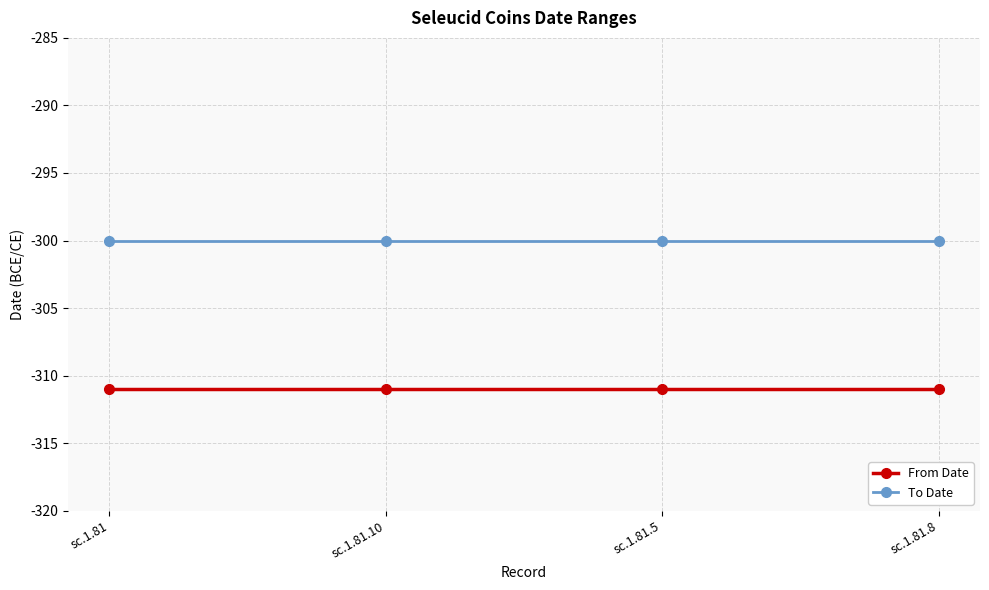

True or false: From Date and To Date cross at least once.

False